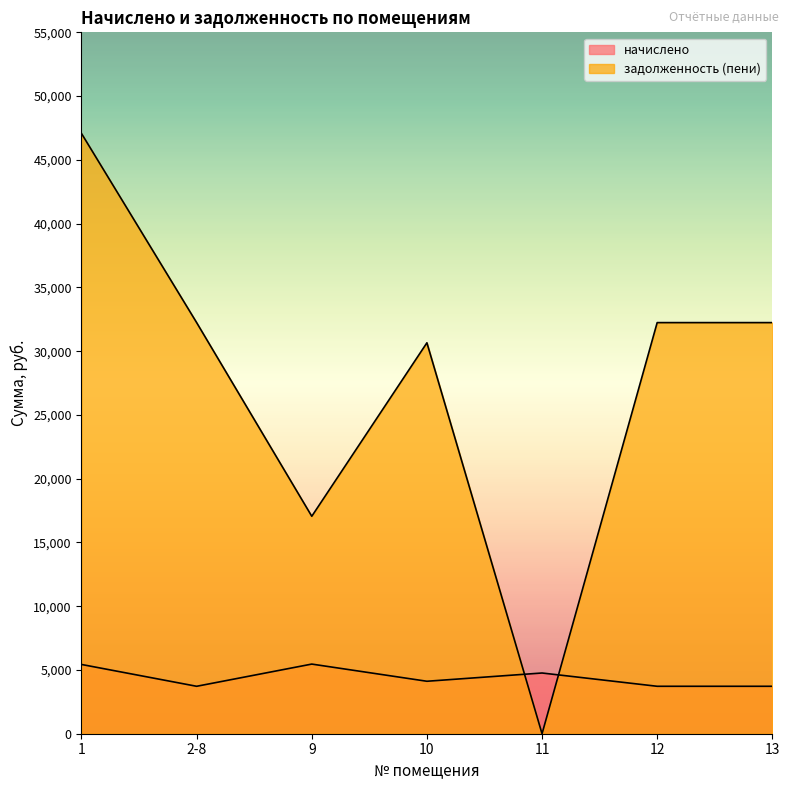

What is the maximum value shown in the chart?

47067.5